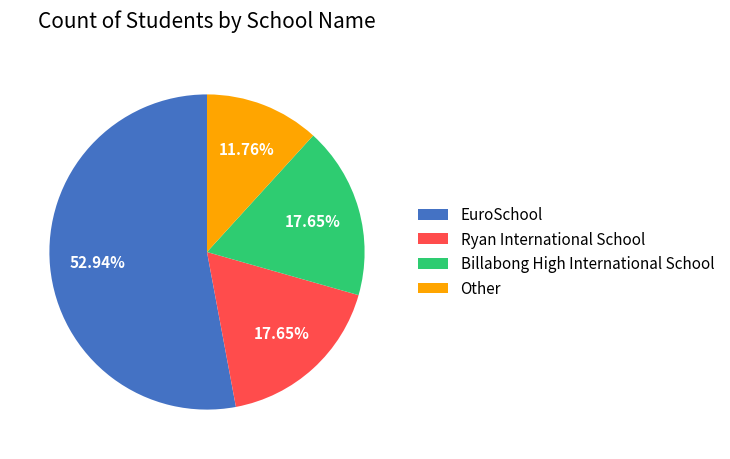

What is the total percentage of Other and Ryan International School?

29.4%